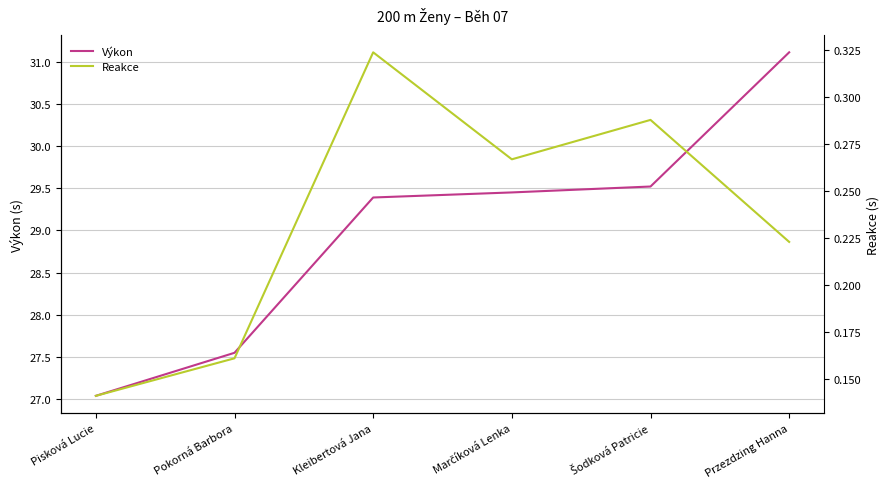

Which series has the largest total across all categories?

Výkon